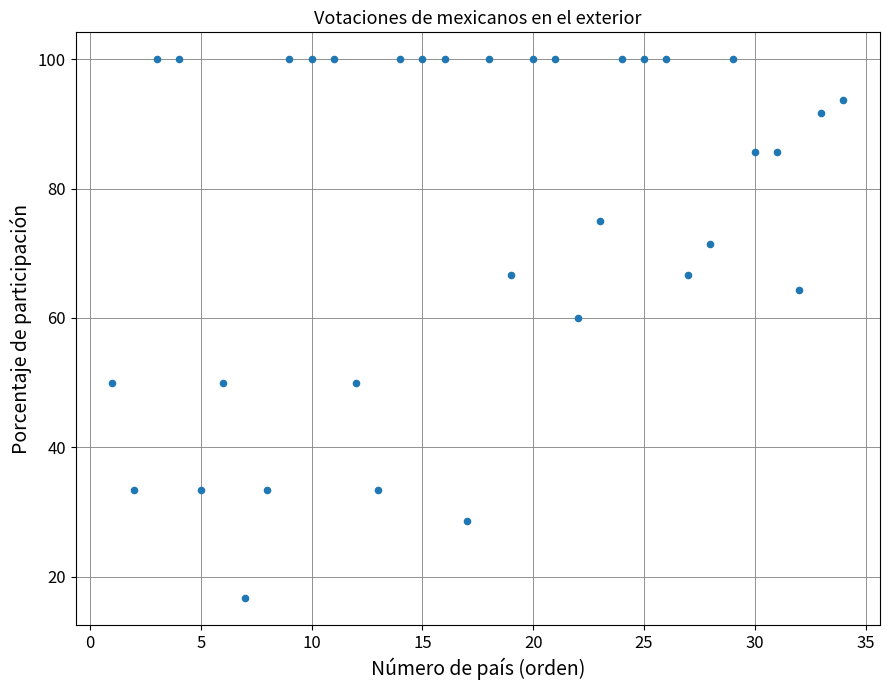

What Y value in the scatter plot is closest to 58?

60.0